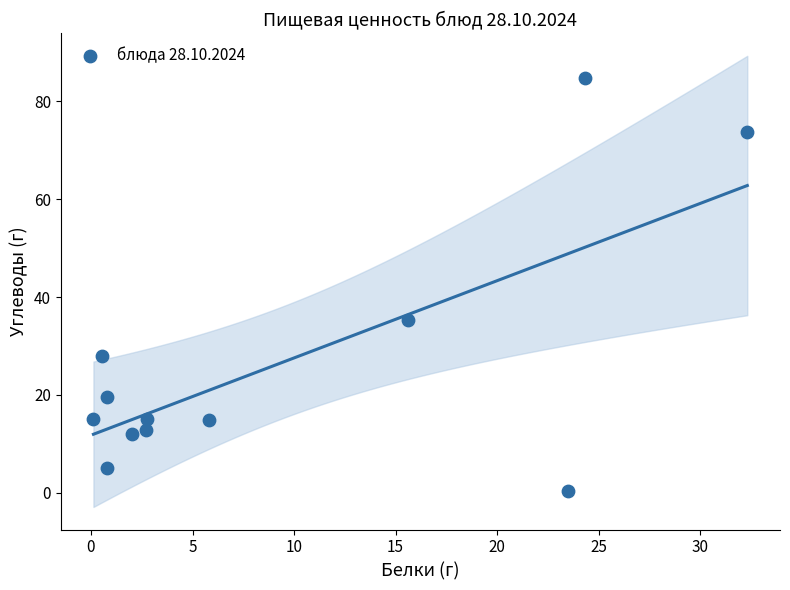

What Y value in the scatter plot is closest to 42?

35.4